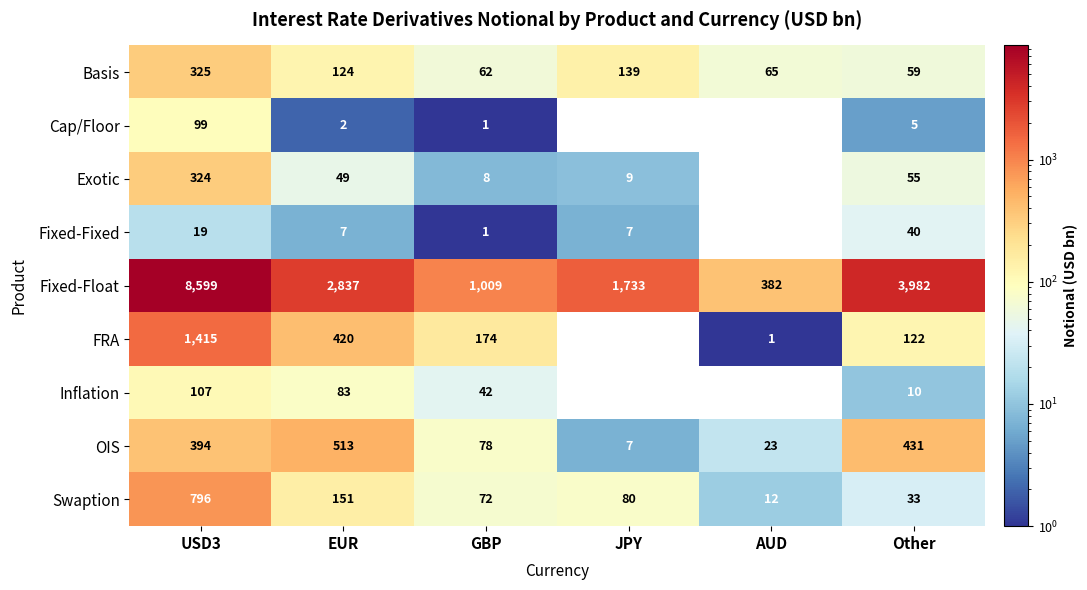

The Exotic series shows 9 at JPY. True or false?

True